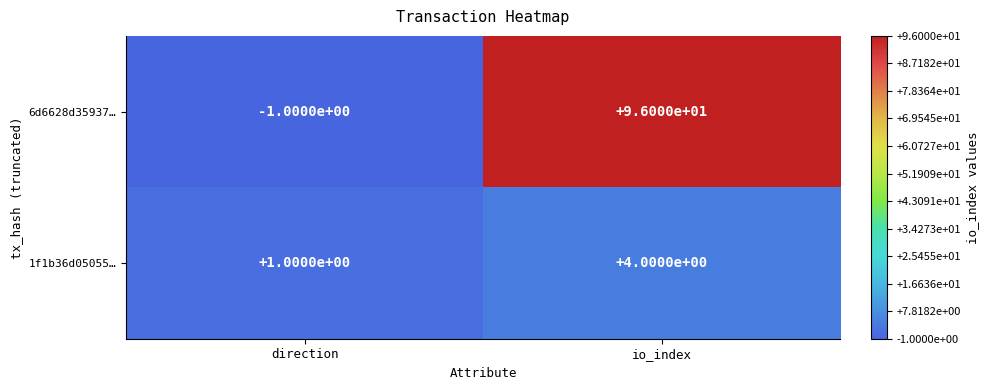

Reading left to right, transcribe all the data shown in this chart.

6d6628d35937…: direction=-1	io_index=96
1f1b36d05055…: direction=1	io_index=4